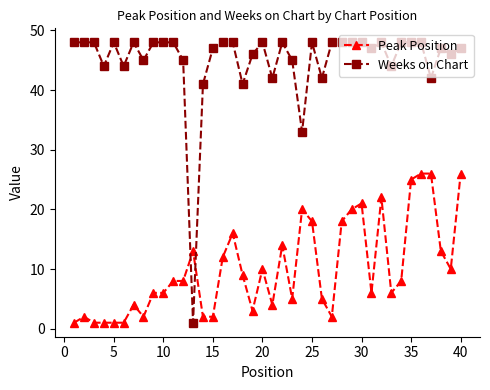

List the series in order of their overall mean, lowest first.

Peak Position, Weeks on Chart